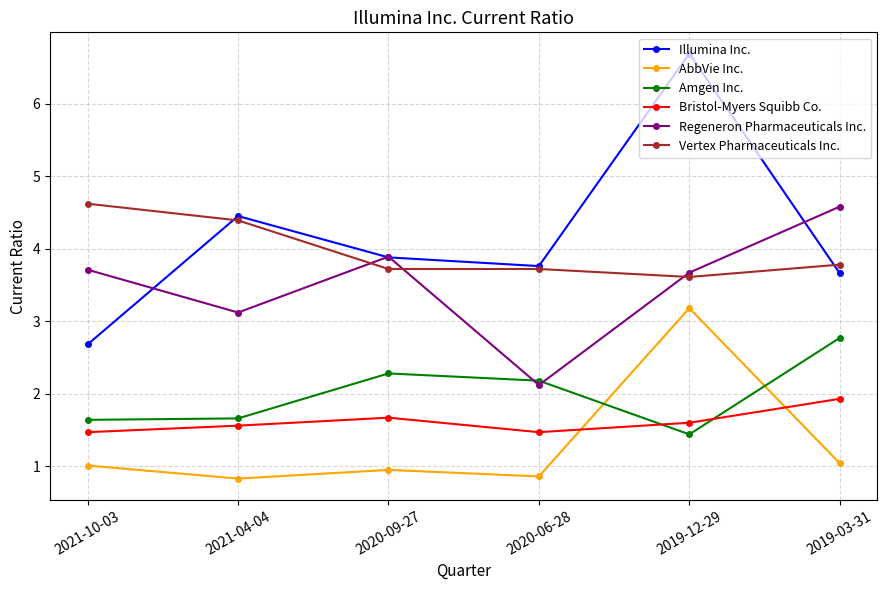

Where is Regeneron Pharmaceuticals Inc. nearest to the value 3?

2021-04-04